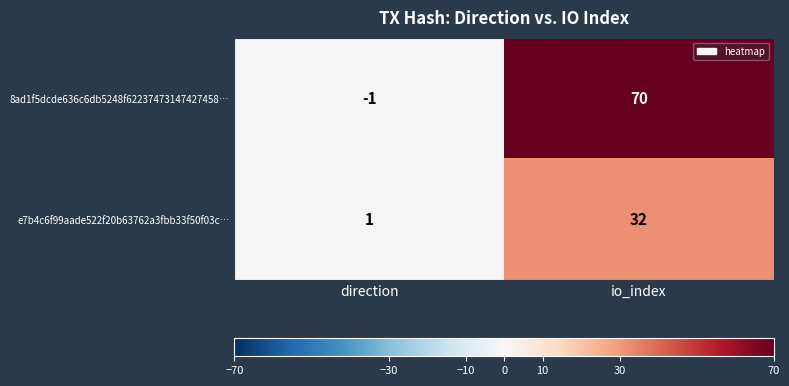

Is it true that 8ad1f5dcde636c6db5248f62237473147427458… equals 70 at io_index?

True